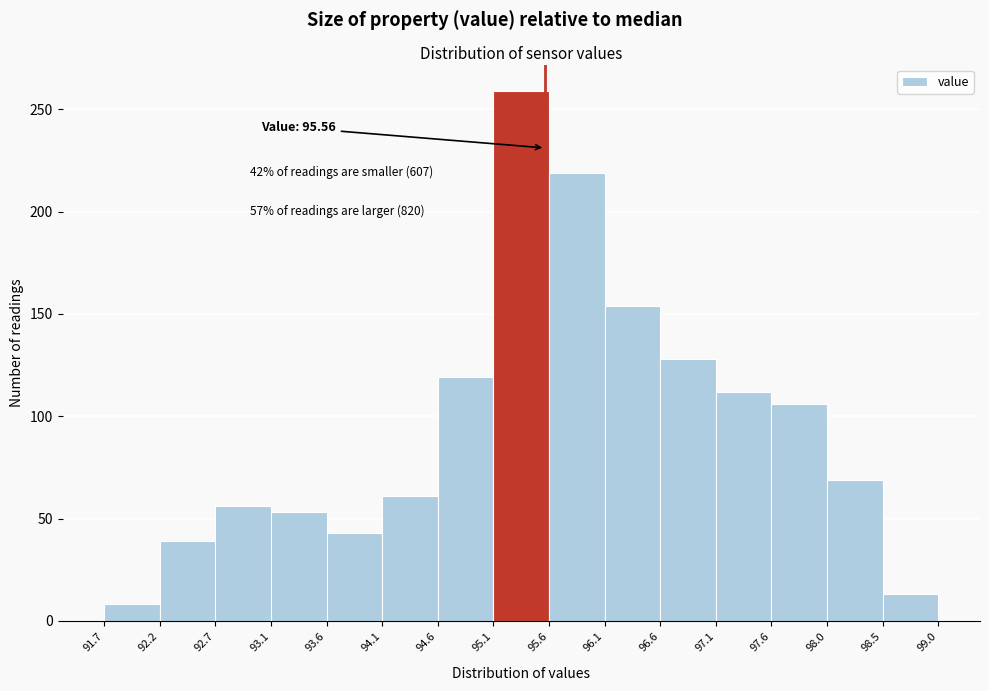

Over which range of the x-axis is the bar tallest?

95.1 to 95.6